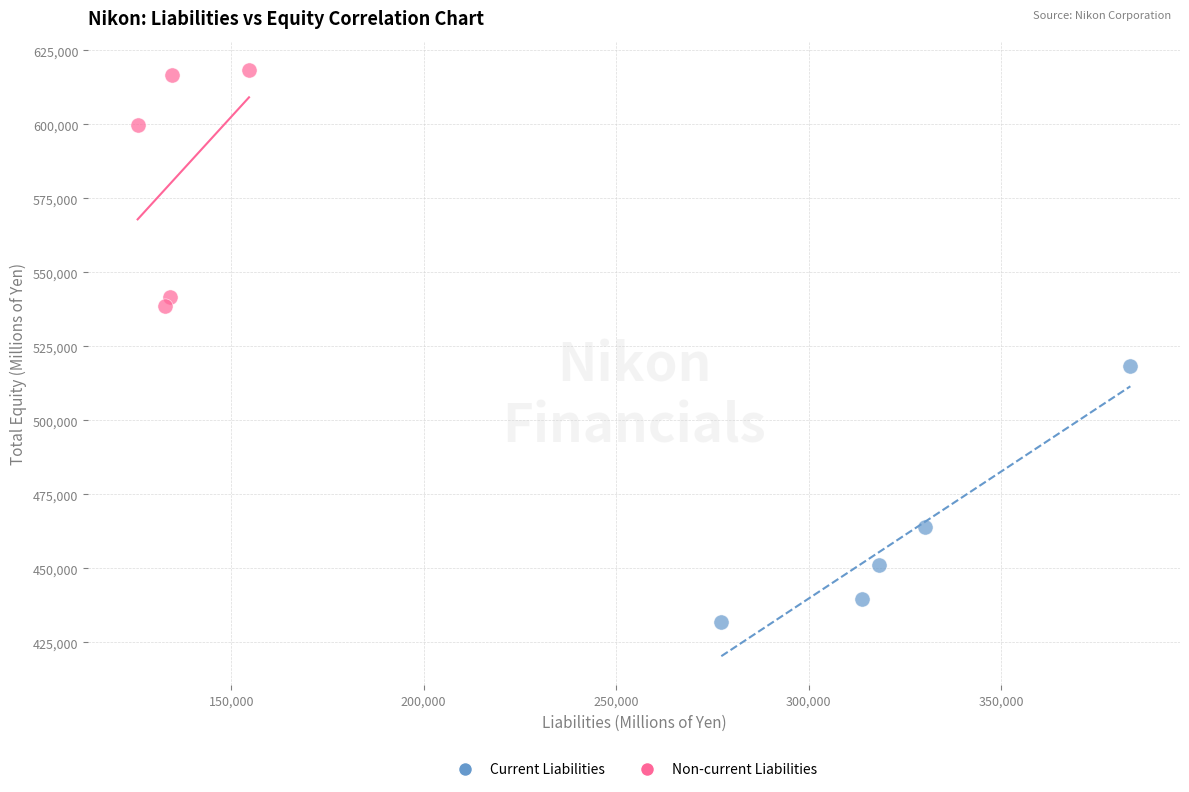

Which series contains the highest Y value?

Non-current Liabilities